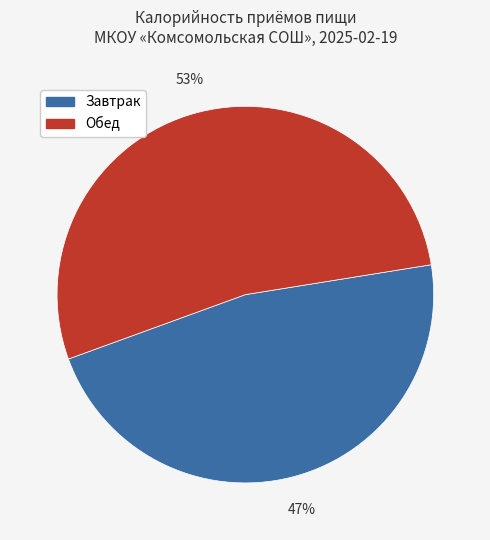

To the nearest percent, what is the average slice percentage?

50%